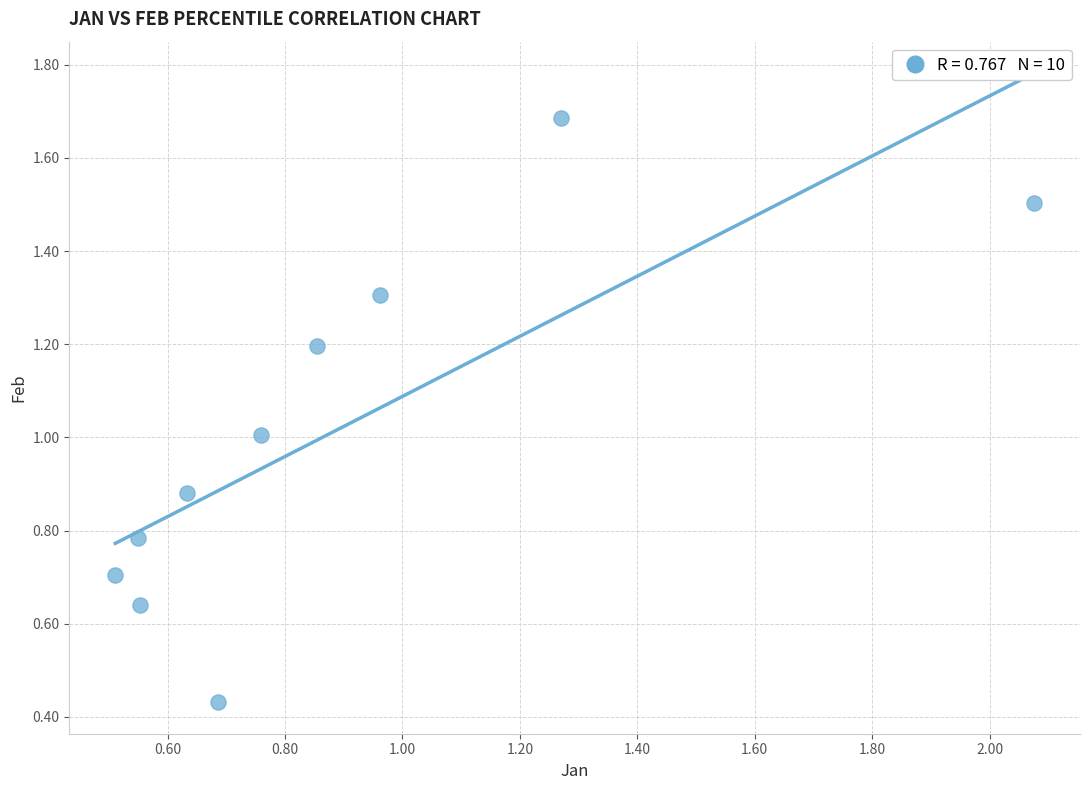

What is the range of Y values (max minus min)?

1.3